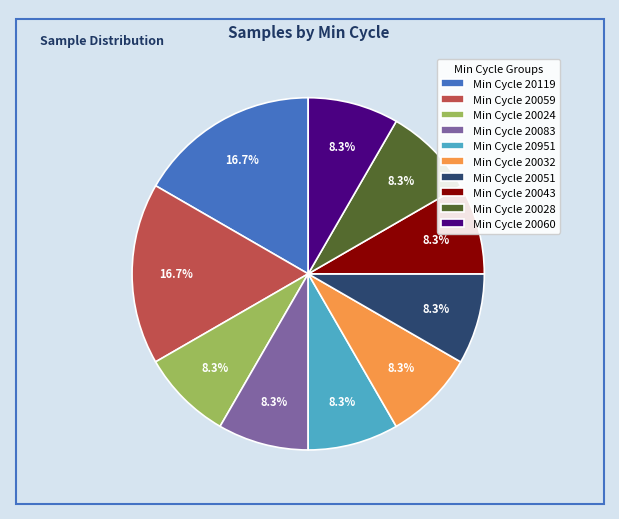

Approximately how many times larger is the value at Min Cycle 20028 compared to Min Cycle 20119?

0.5